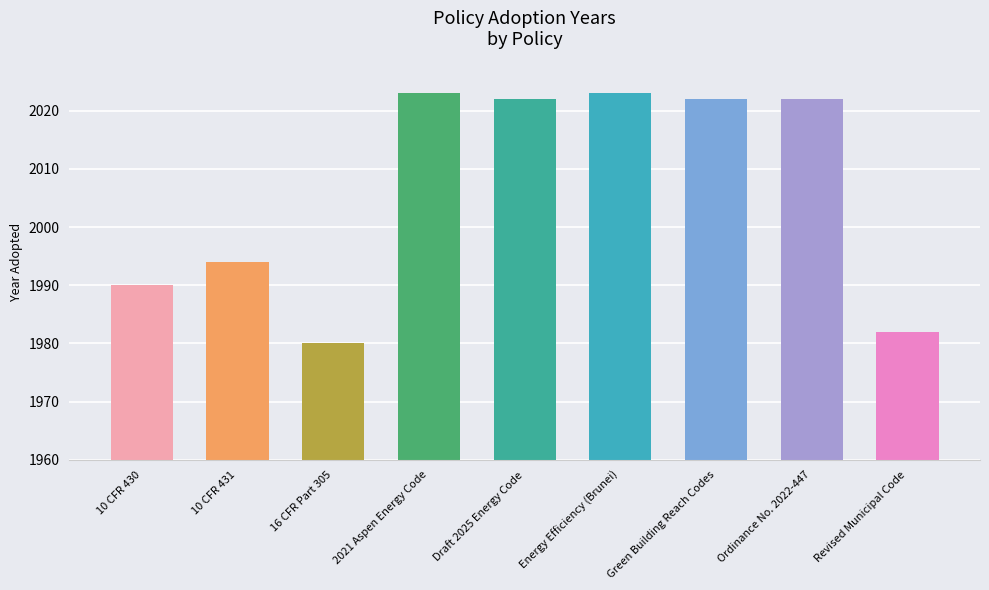

What is the difference between the maximum and minimum values?

43